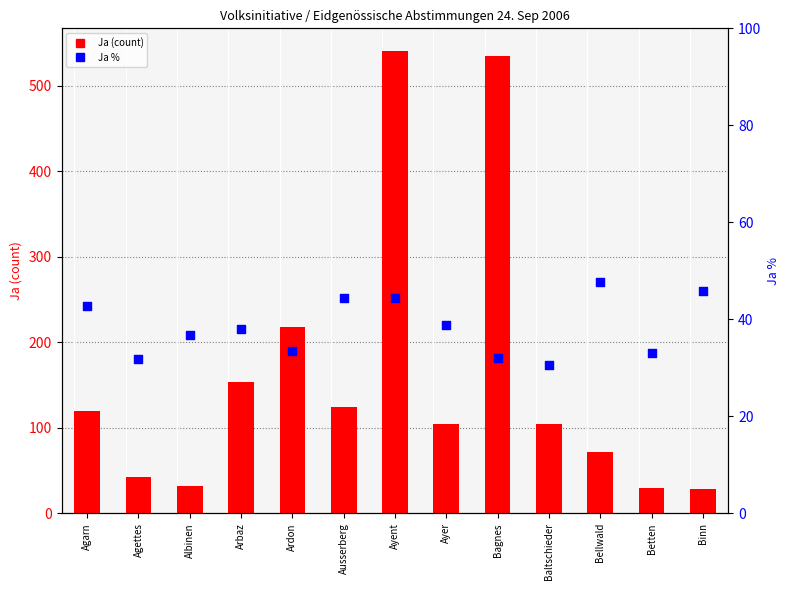

What is the total value across all series at Bellwald?

119.7